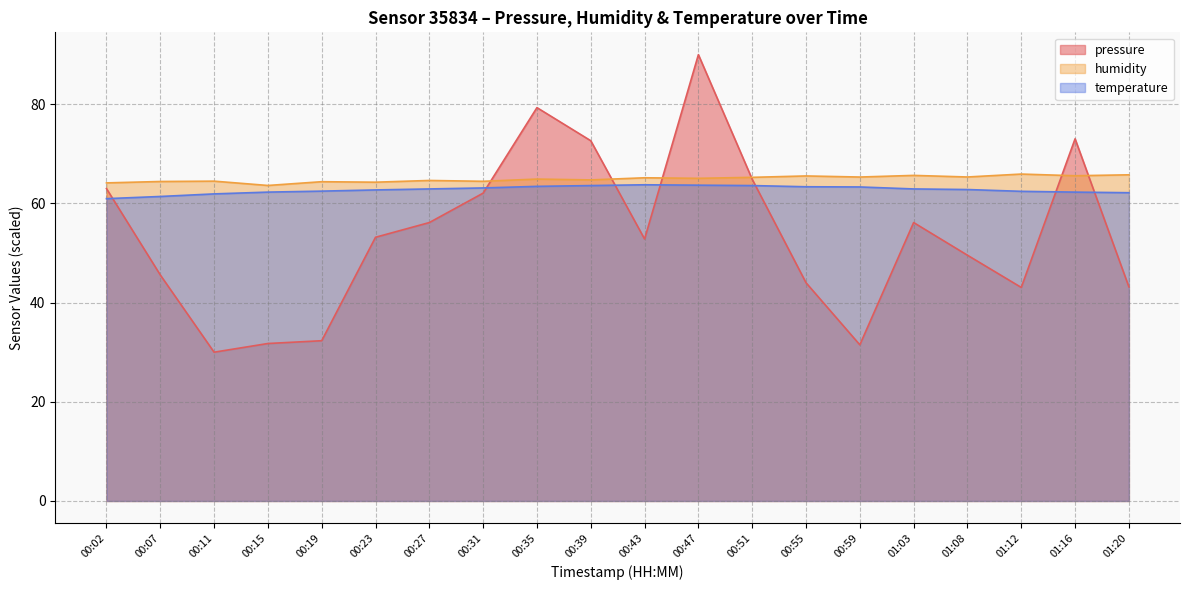

At which label does pressure reach its minimum?

00:11